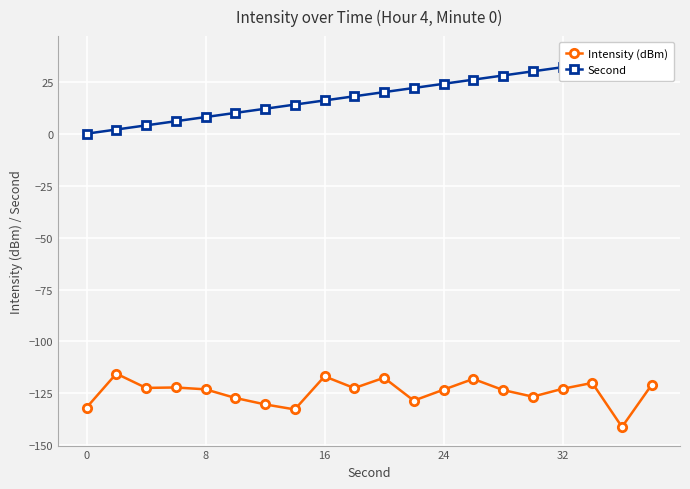

True or false: Intensity (dBm) has a value of -71.5 at 16.

False